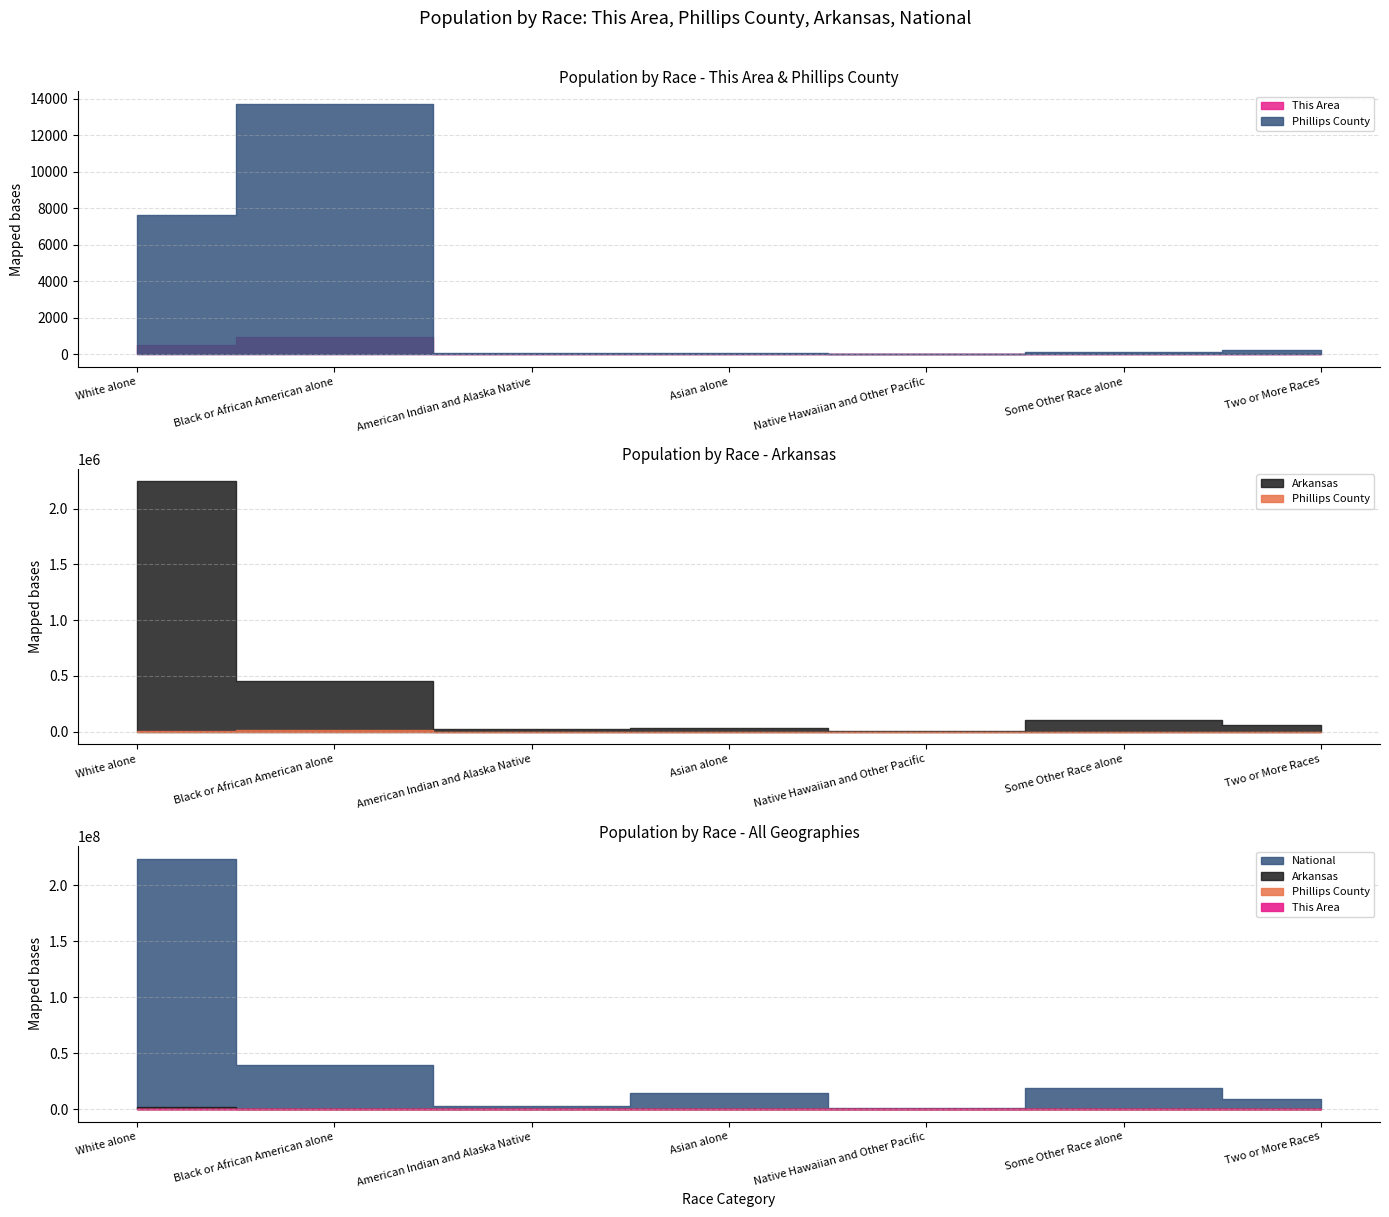

How many categories are shown in the chart?

7